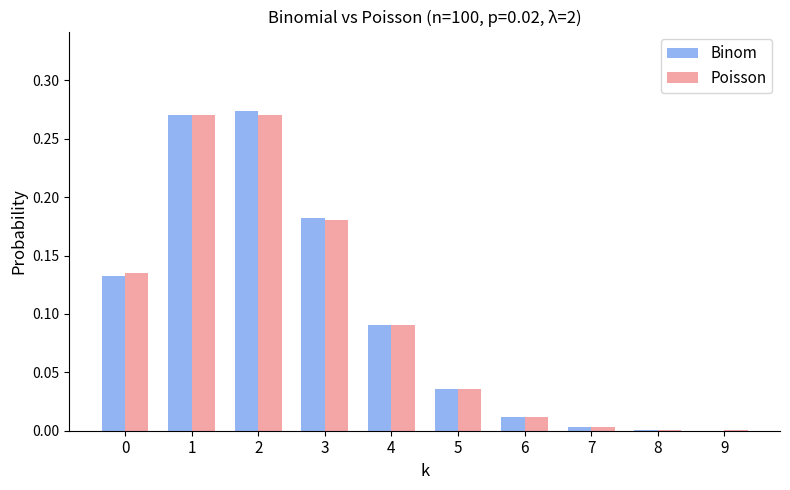

What are all the series names shown in the legend?

Binom, Poisson